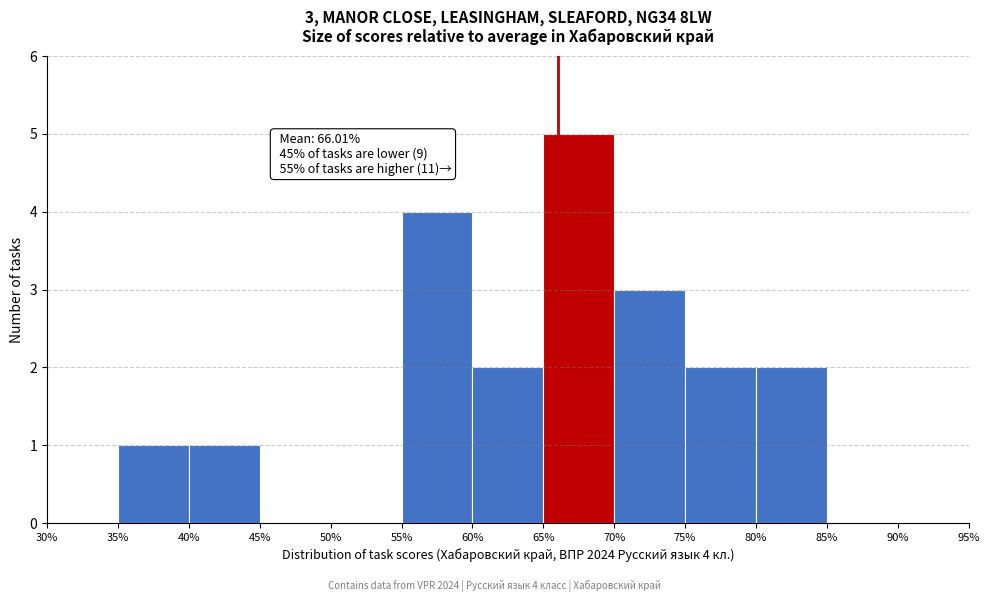

Over which range of the x-axis is the bar tallest?

65% to 70%